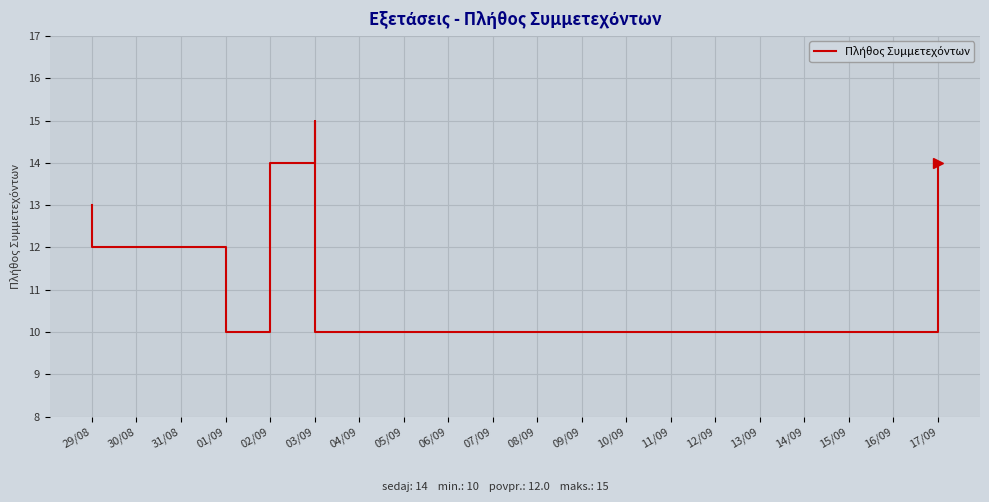

True or false: the data shows 22 at 03/09.

False